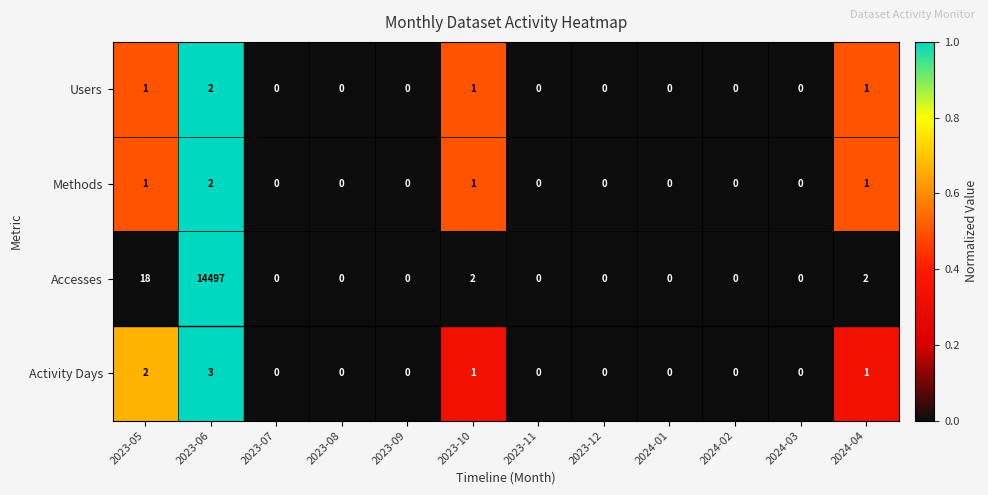

Where is Accesses nearest to the value 7248?

2023-05